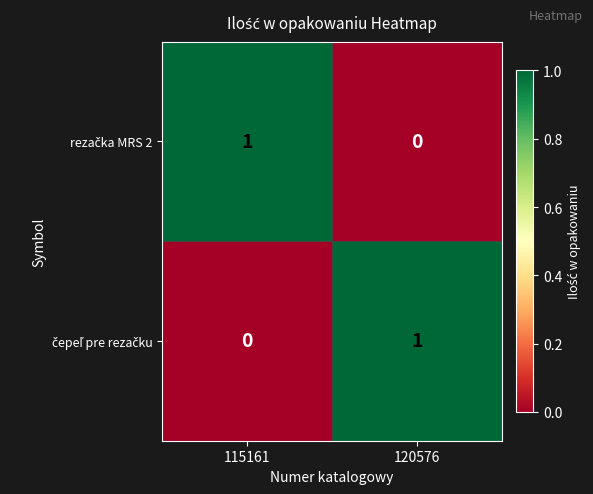

How many categories are shown in the chart?

2